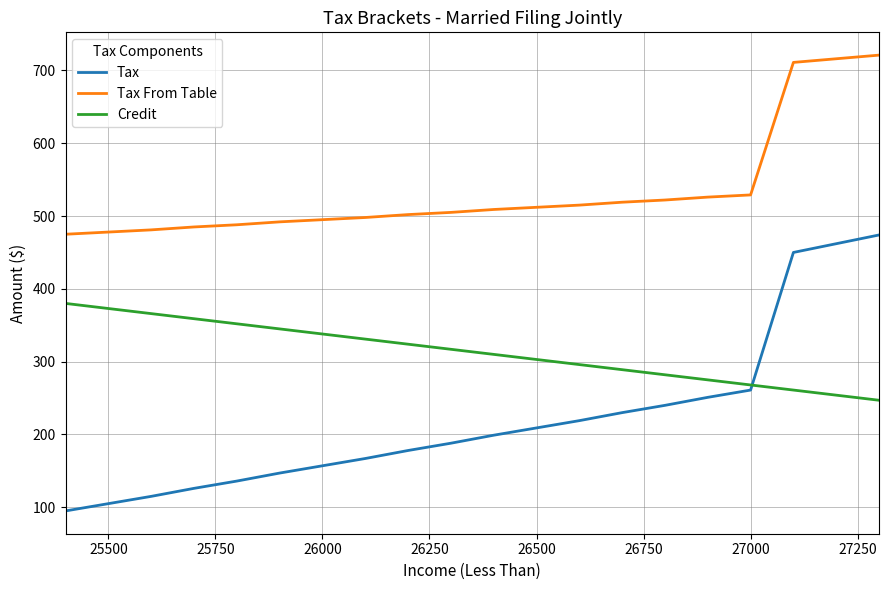

Which series has the largest total across all categories?

Tax From Table